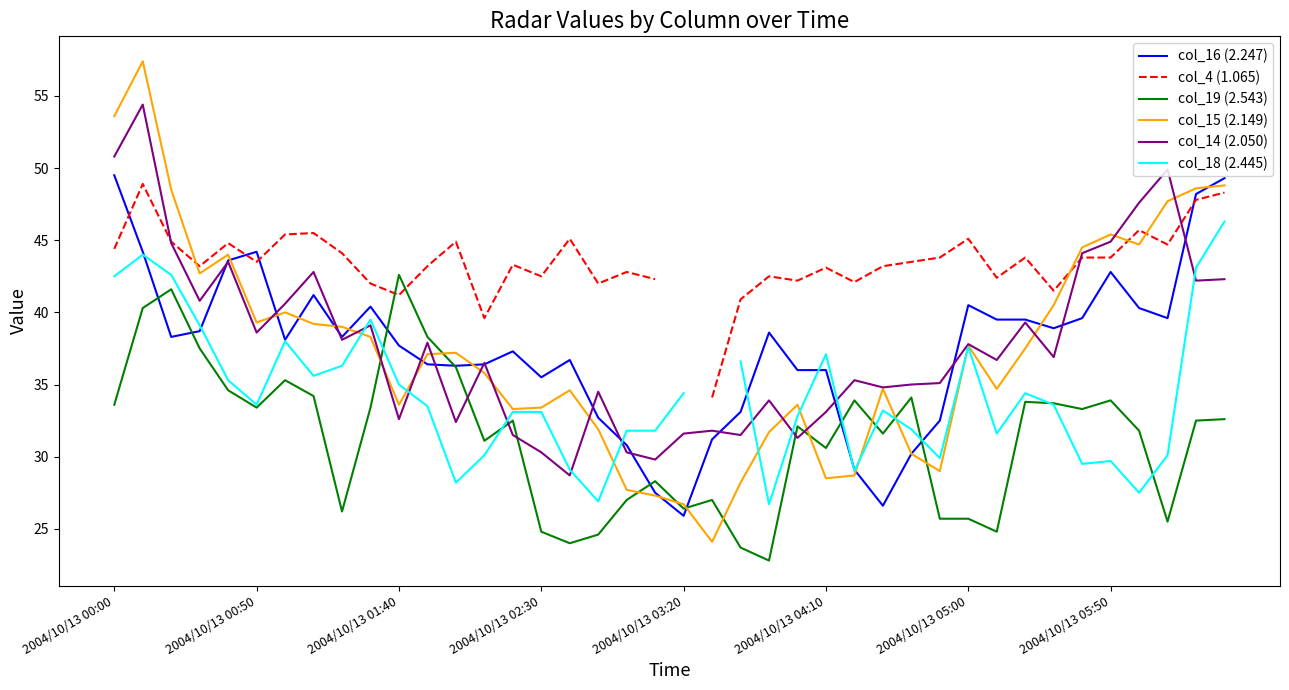

What is the difference between the col_14 (2.050) values at 33 and 9?

2.2